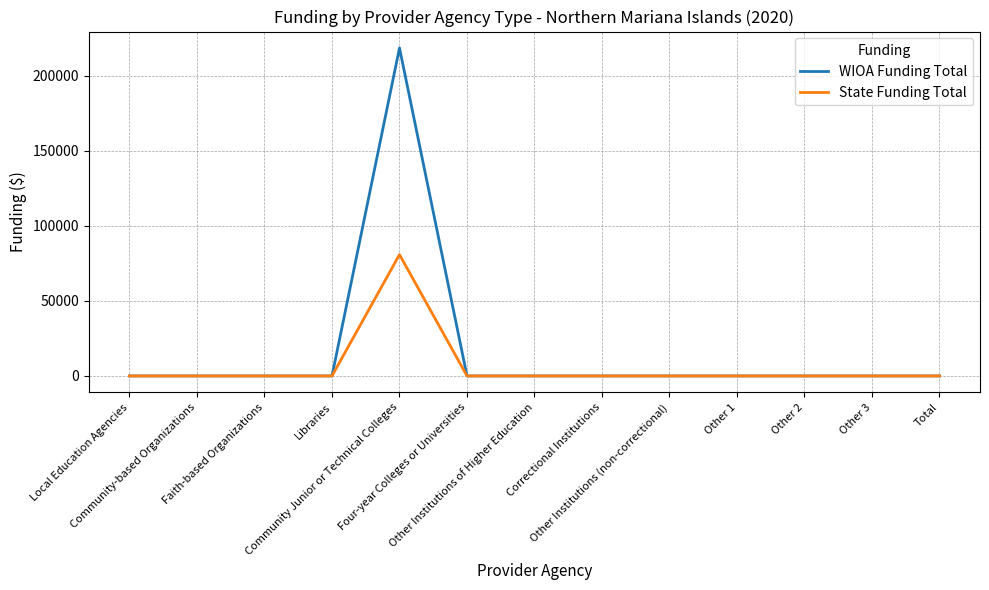

What is the maximum value shown in the chart?

218404.0